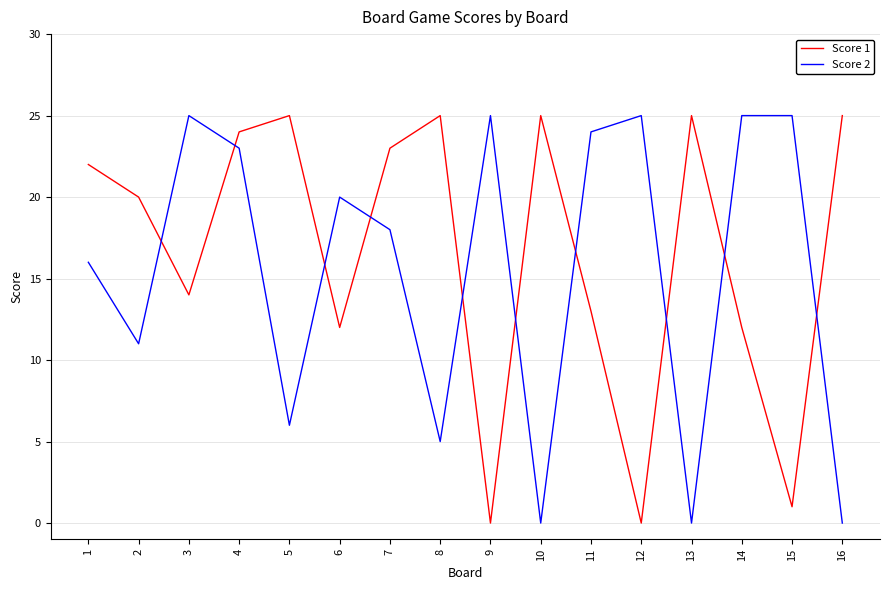

Which series changed the most between 5 and 12?

Score 1